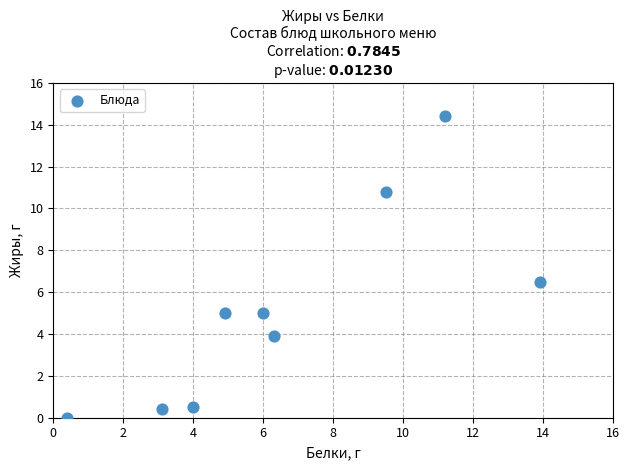

What is the range of X values (max minus min)?

13.5